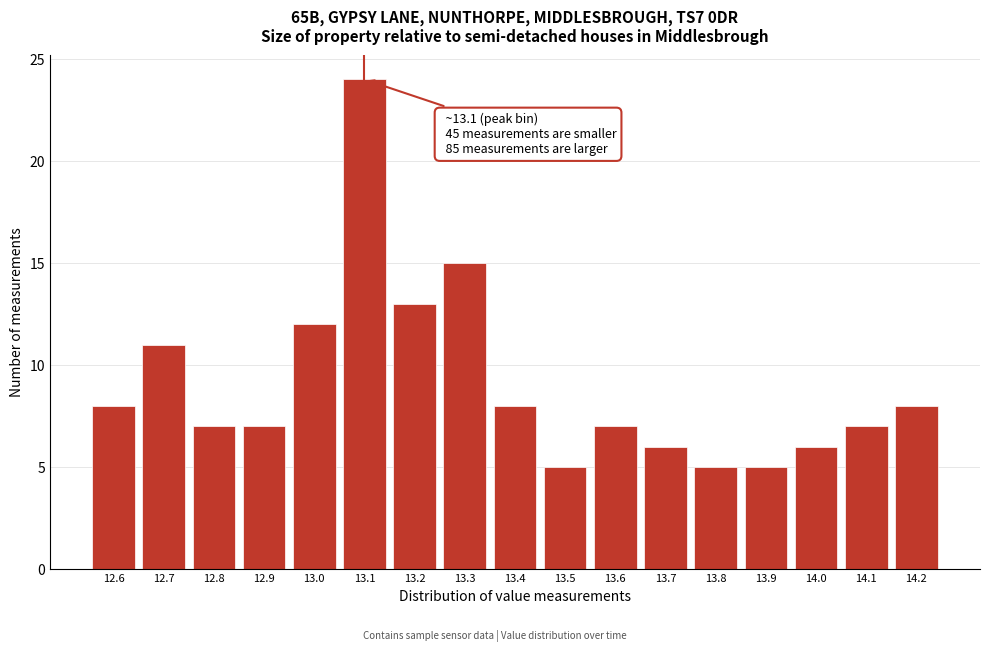

Reading left to right, what are all the values shown in this chart?

8	11	7	7	12	24	13	15	8	5	7	6	5	5	6	7	8